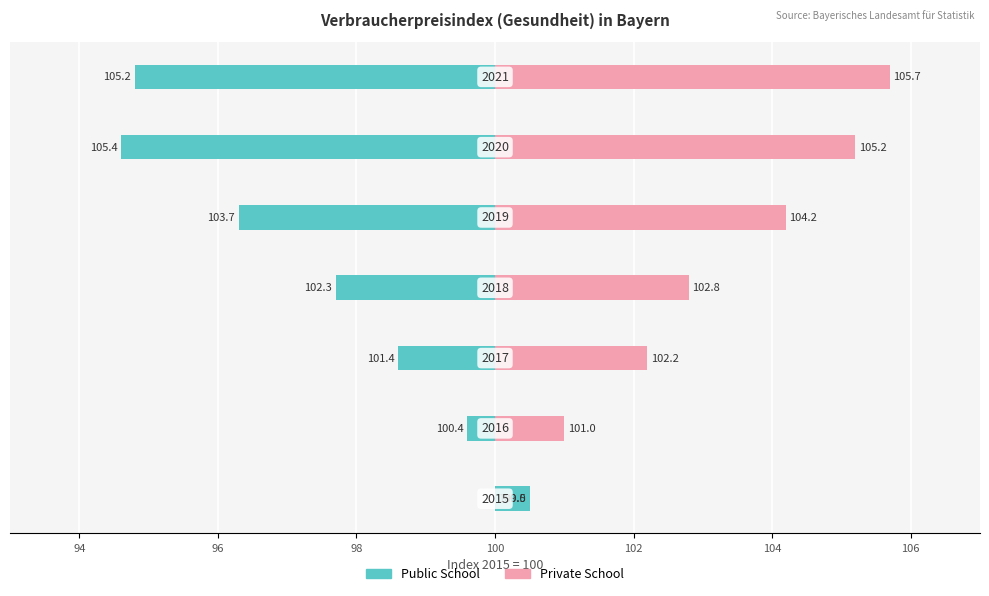

What is the value of the Public School bar at the 7th from the left?

-5.2